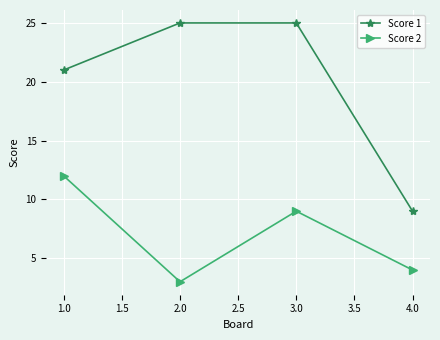

True or false: Score 1 has a value of 15 at 4.0.

False